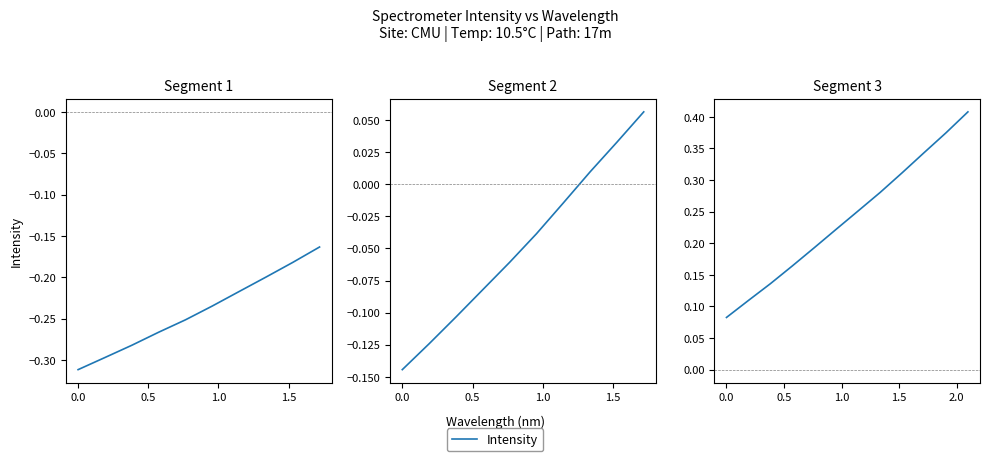

Is this an area chart (filled region under the line)?

No